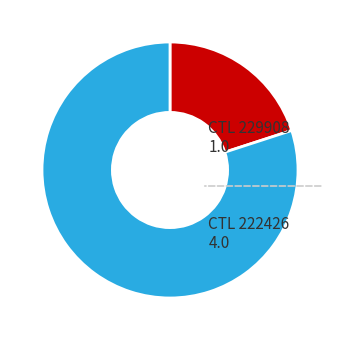

Is there any slice that represents more than half of the pie?

Yes